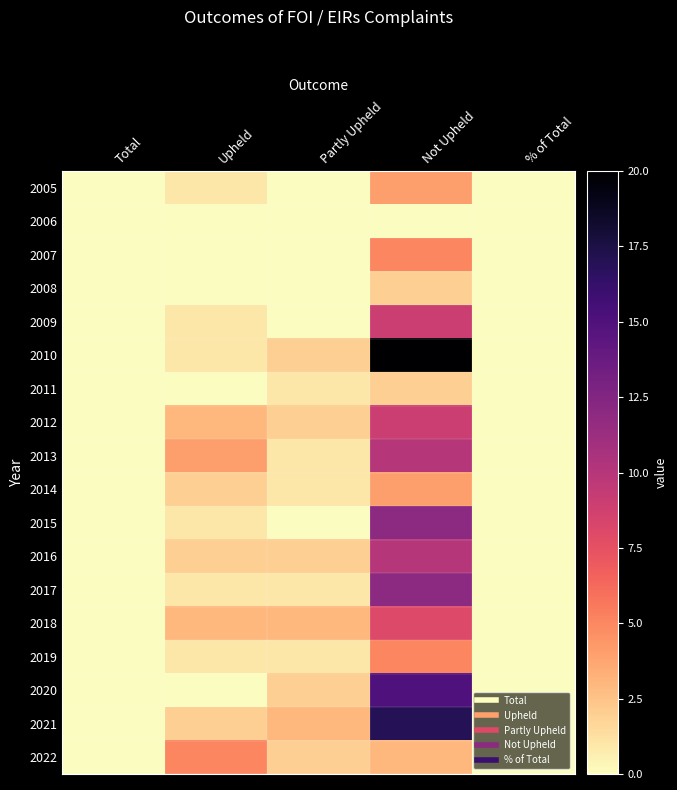

At which category does the chart reach its peak across all series?

Not Upheld